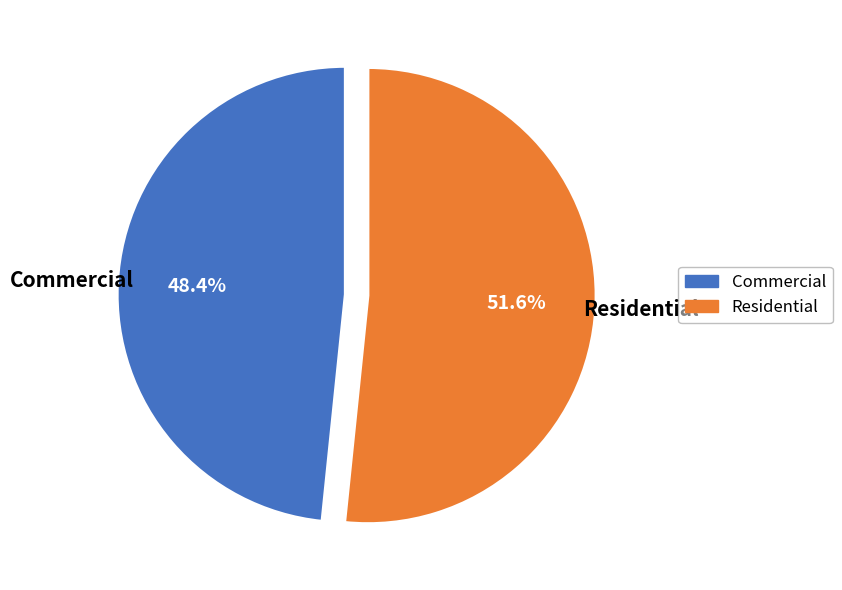

To the nearest percent, what is the difference between the largest and smallest slice percentages?

3%